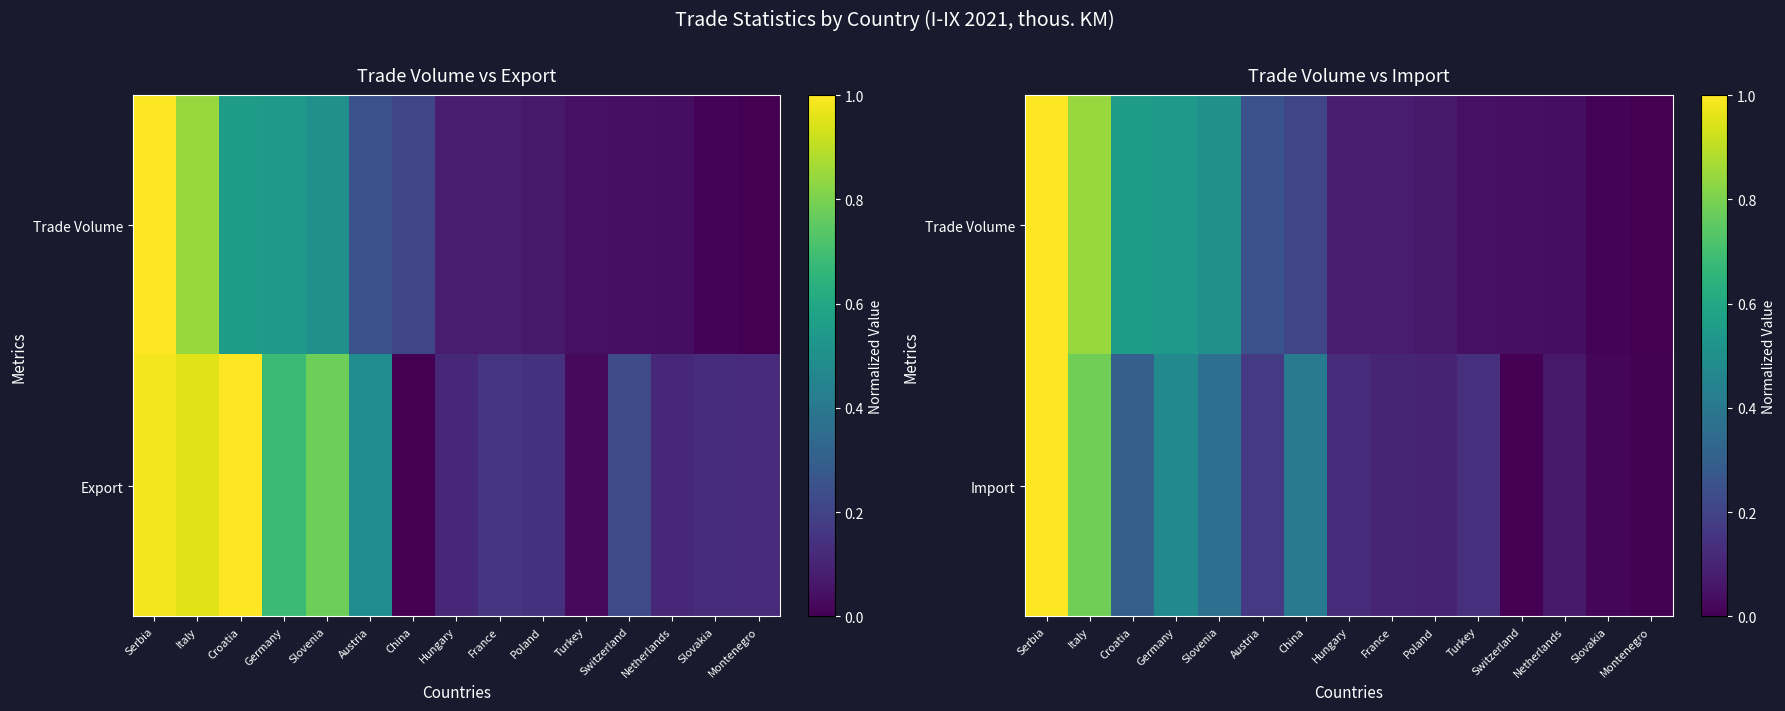

What is the total value across all series at Germany?

1.0